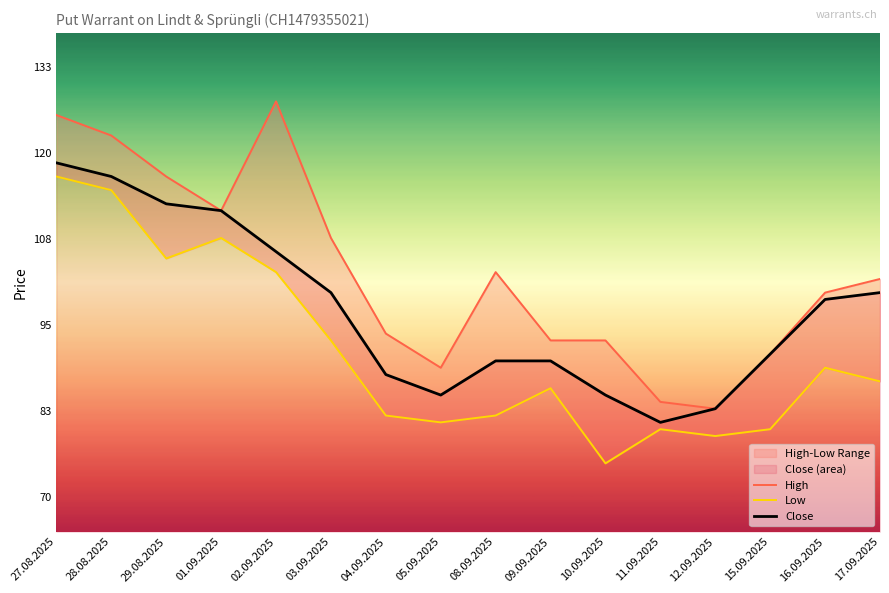

Count the number of data series in this chart.

3